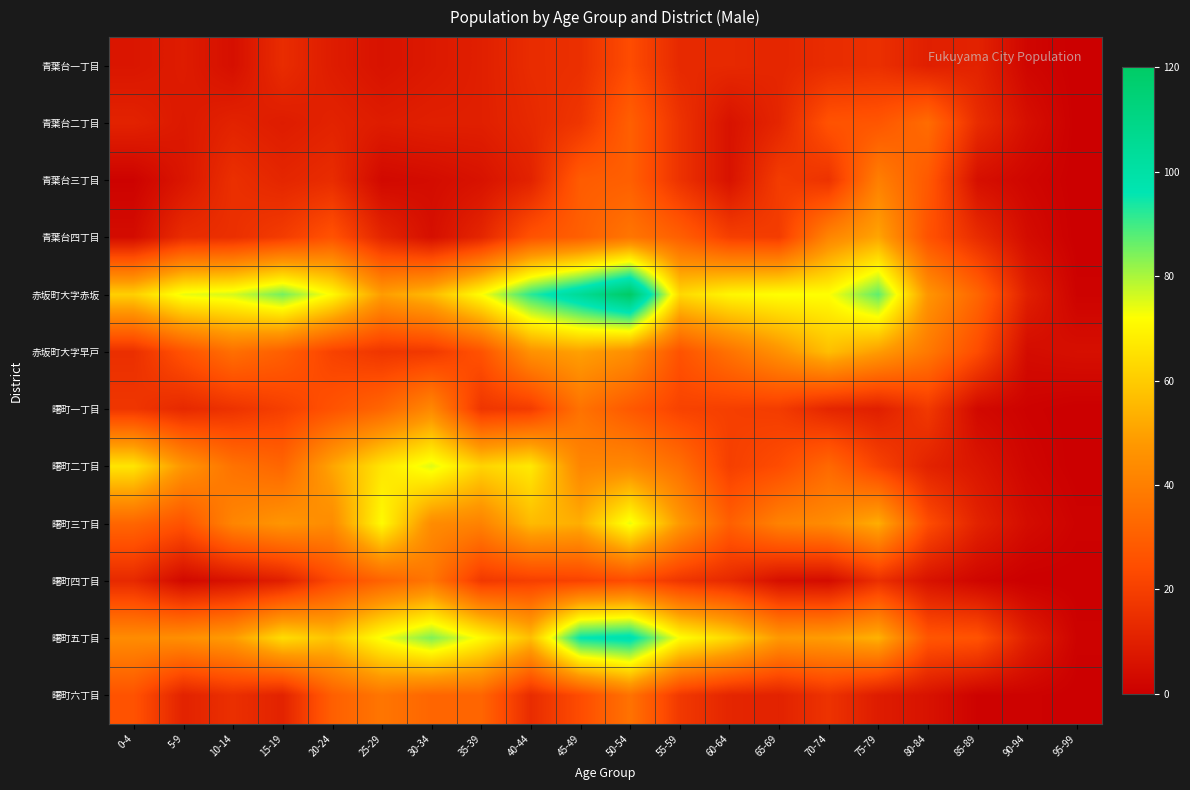

What is the difference between the highest and lowest values at 50-54?

96